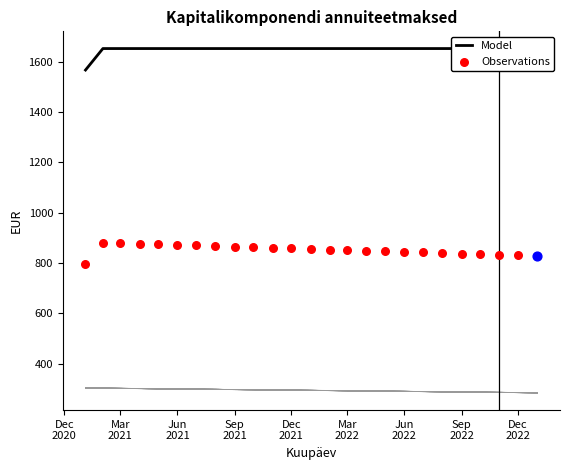

At which category is the sum across all series the highest?

2021-02-01